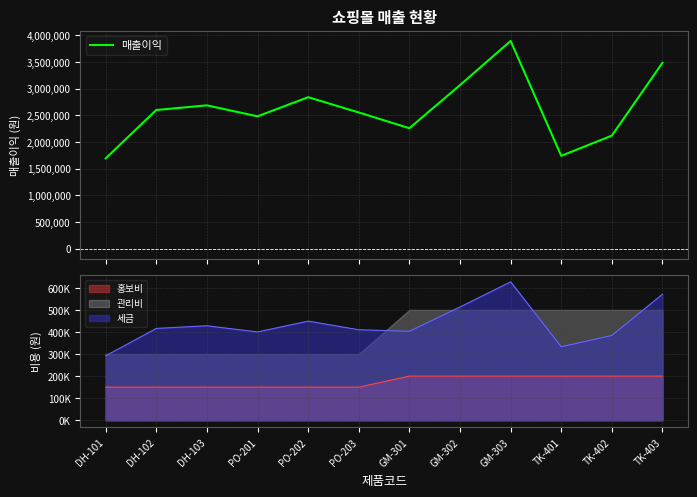

Rank the categories by value from highest to lowest.

GM-303, TK-403, GM-302, PO-202, DH-103, DH-102, PO-203, PO-201, GM-301, TK-402, TK-401, DH-101